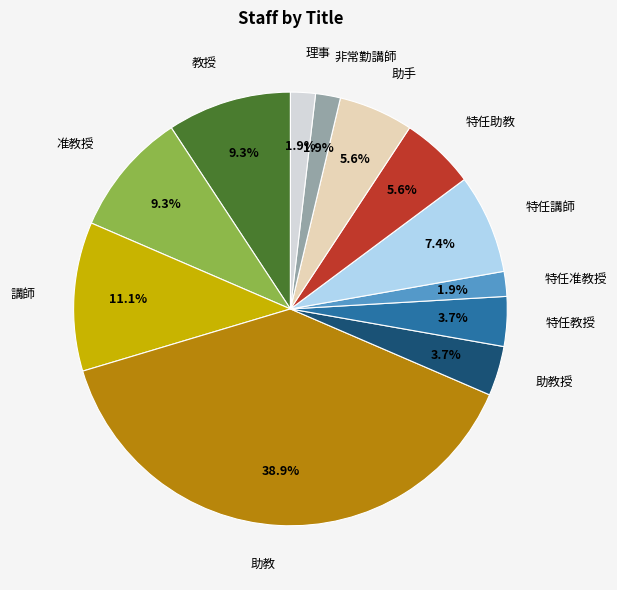

Is there any slice that represents more than half of the pie?

No